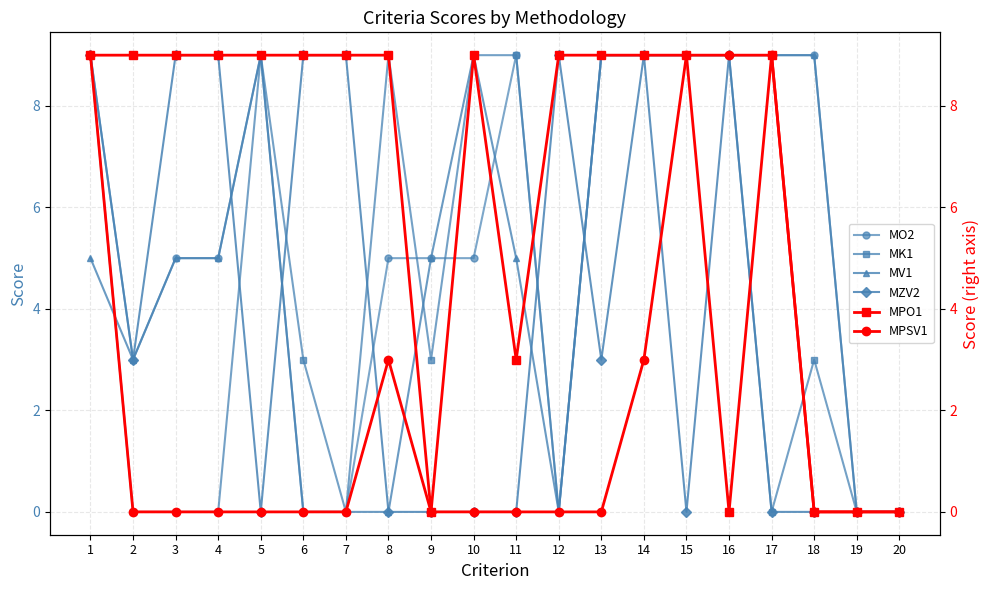

Reading right to left, what are all the values shown in this chart?

MO2: 0	0	9	9	9	9	9	9	0	9	5	5	5	0	0	9	5	5	3	9
MK1: 0	0	3	0	9	9	9	9	0	9	9	3	9	0	3	9	0	0	0	9
MV1: 0	0	9	9	9	9	9	9	0	5	9	5	0	0	0	9	5	5	3	5
MZV2: 0	0	0	0	9	0	9	3	9	0	0	0	0	9	9	0	9	9	3	9
MPO1: 0	0	0	9	0	9	9	9	9	3	9	0	9	9	9	9	9	9	9	9
MPSV1: 0	0	0	9	9	9	3	0	0	0	0	0	3	0	0	0	0	0	0	9